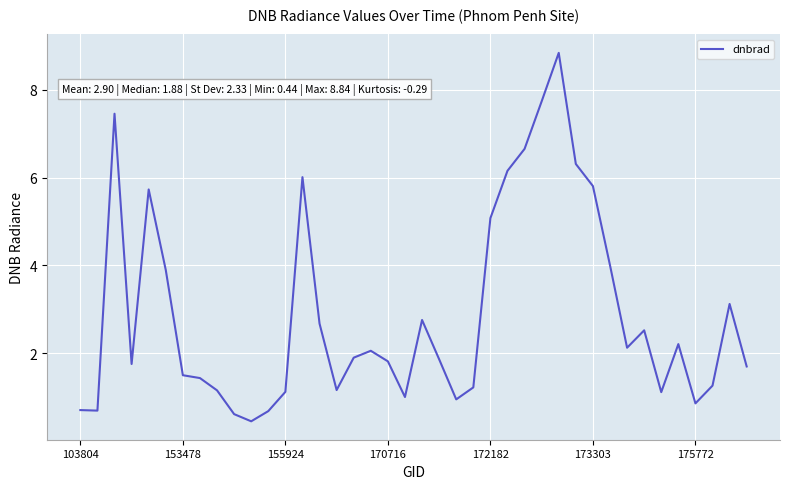

How many interior local valleys (lower than both neighbors) does the data have?

9